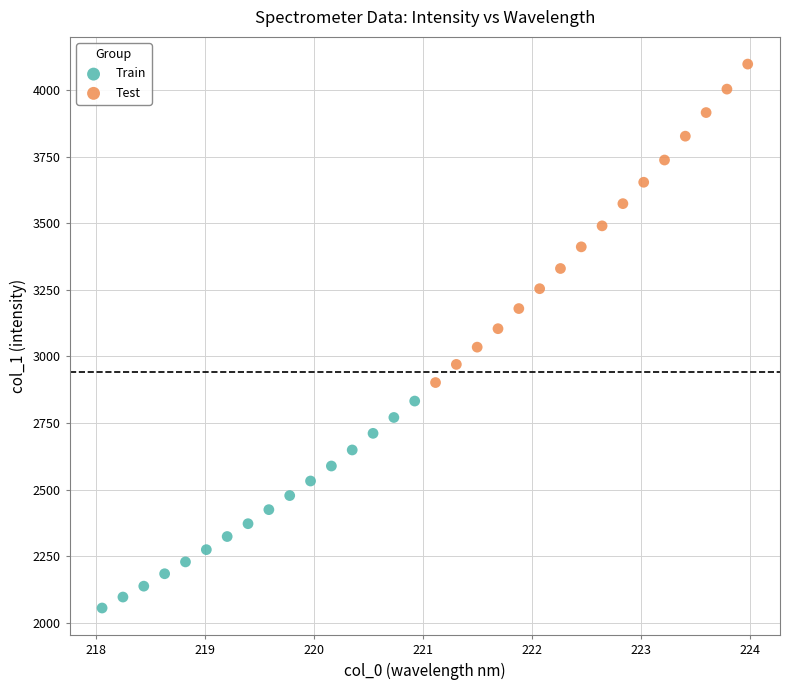

Which series reaches the maximum Y coordinate?

Test